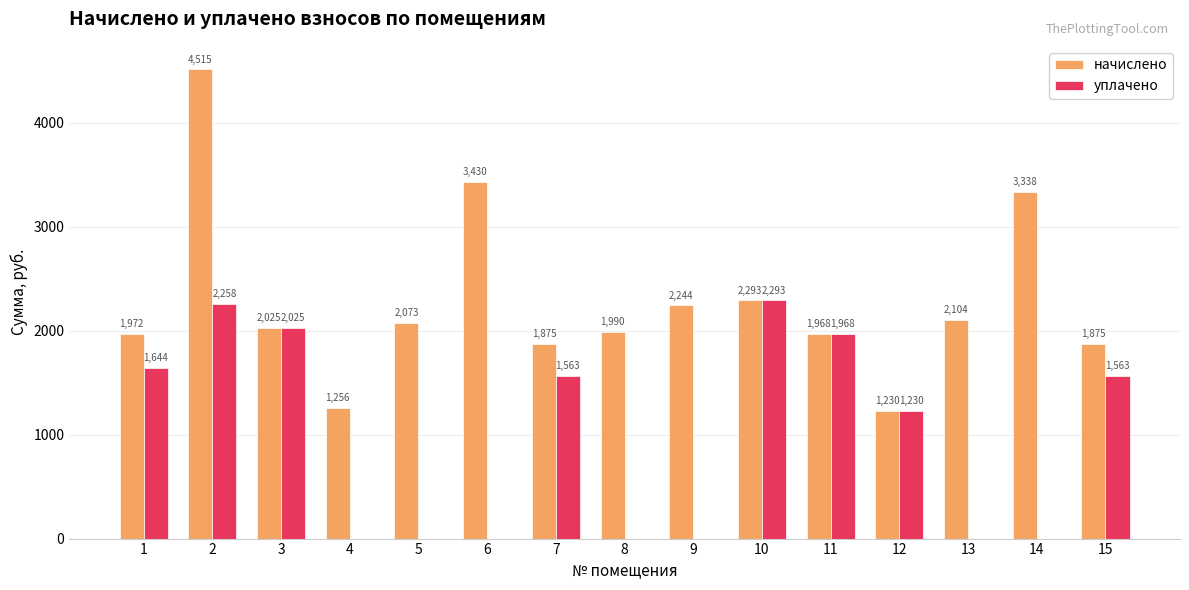

What is the average value of the начислено series?

2279.2